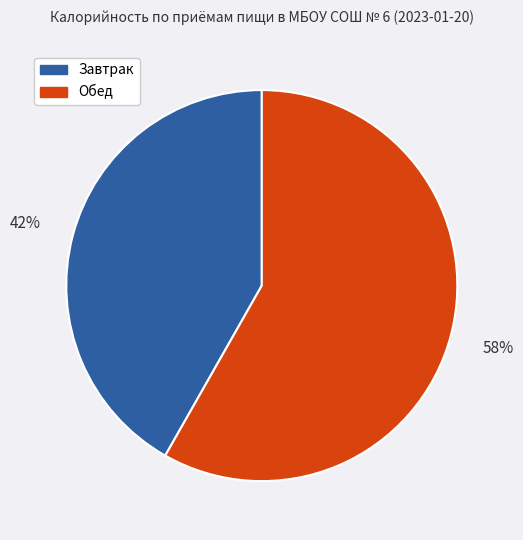

To the nearest percent, what is the difference between the largest and smallest slice percentages?

16%